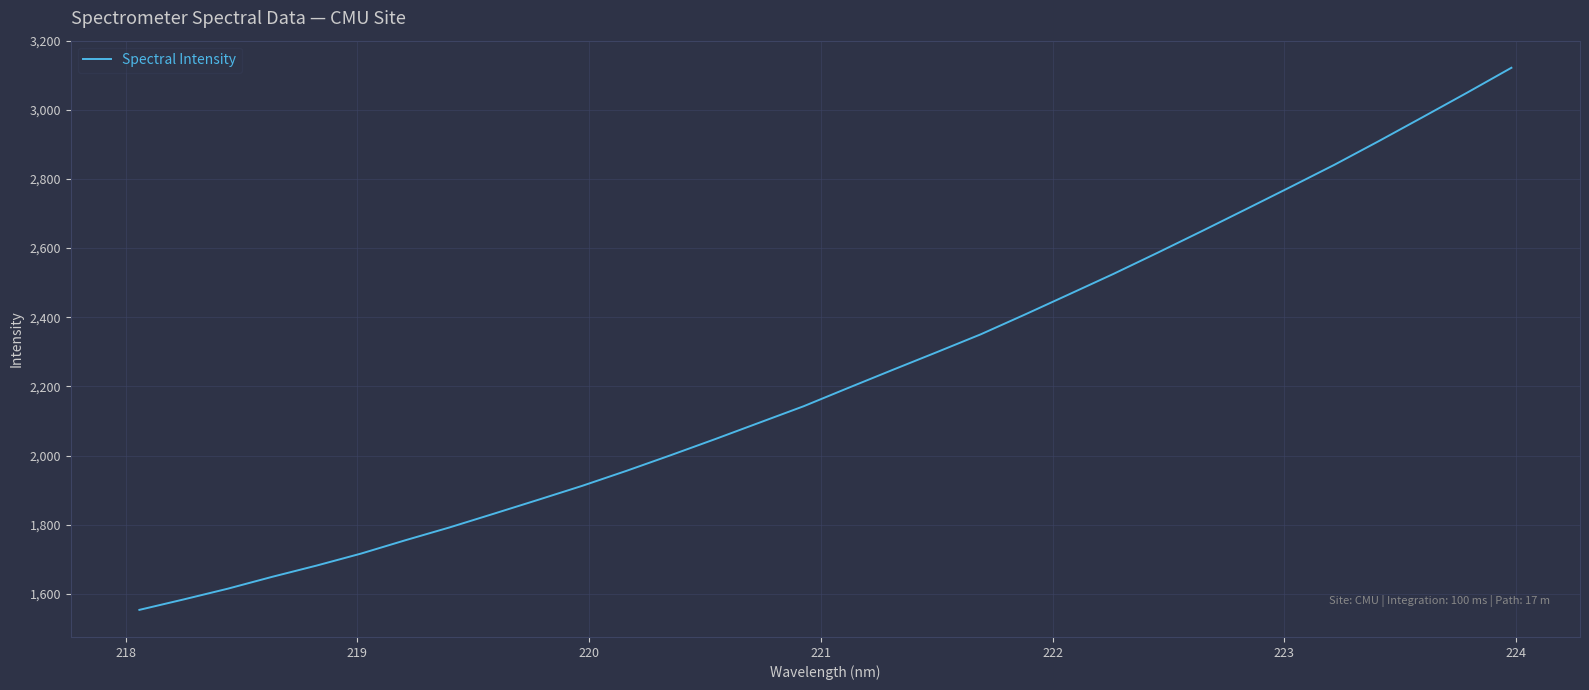

What is the minimum value shown in the chart?

1553.6